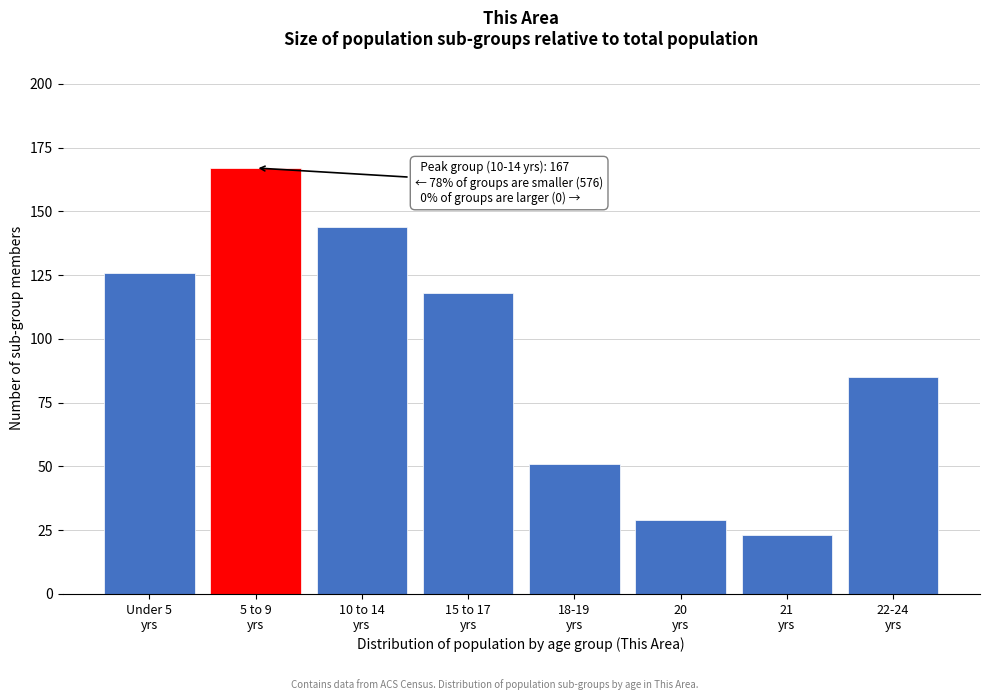

Reading right to left, extract all data points from this chart.

85	23	29	51	118	144	167	126